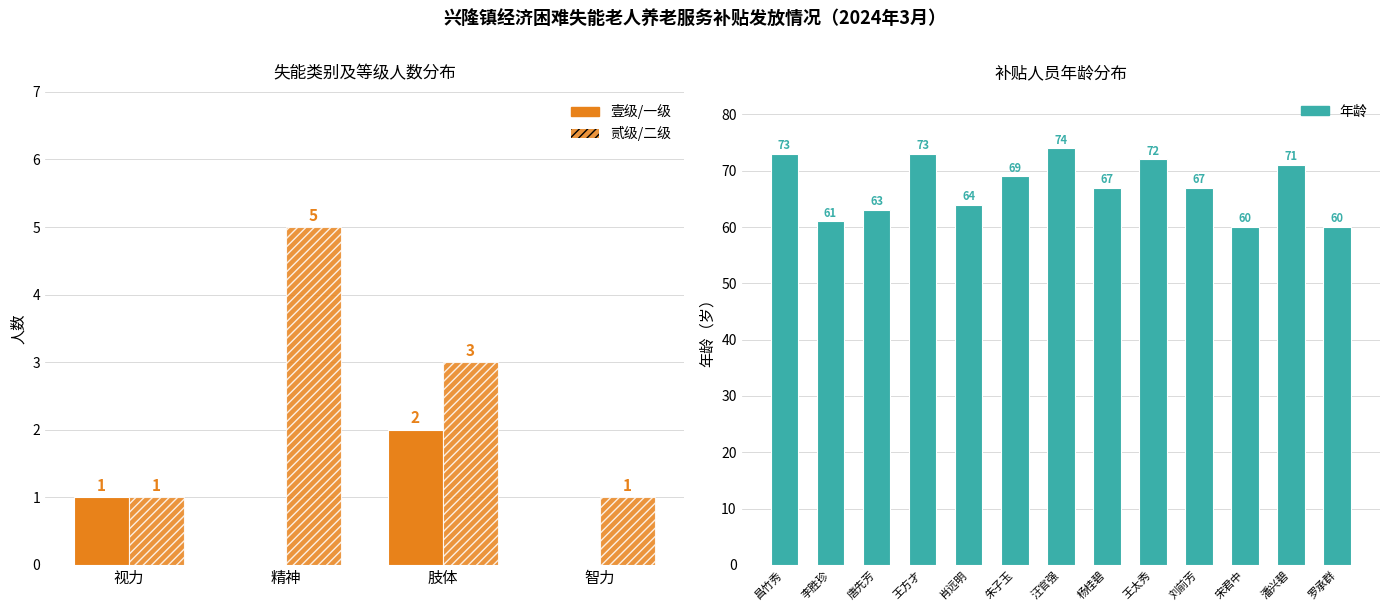

Count the number of values greater than 67.

6